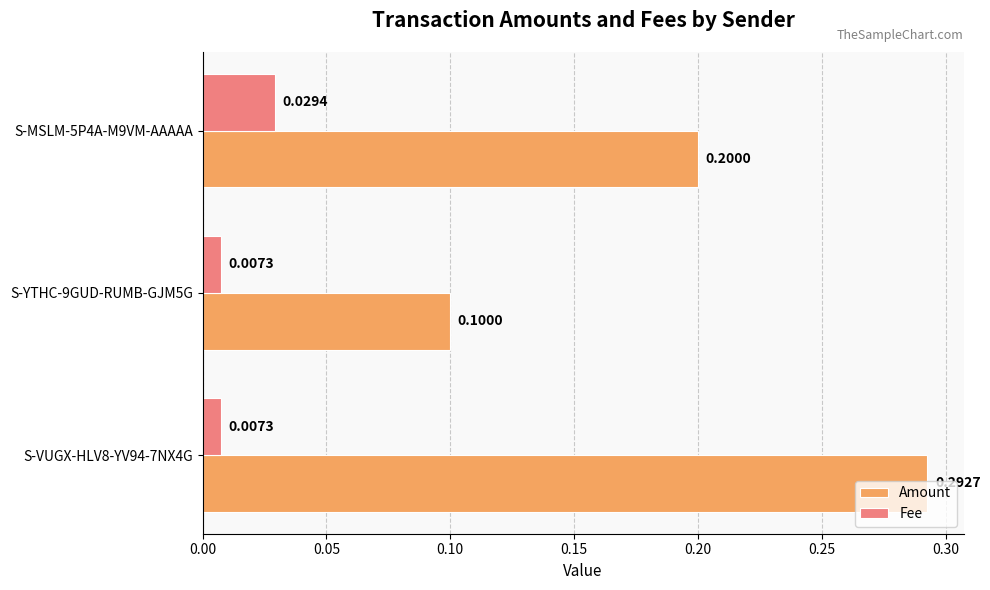

Which series has the largest range (max minus min)?

Amount